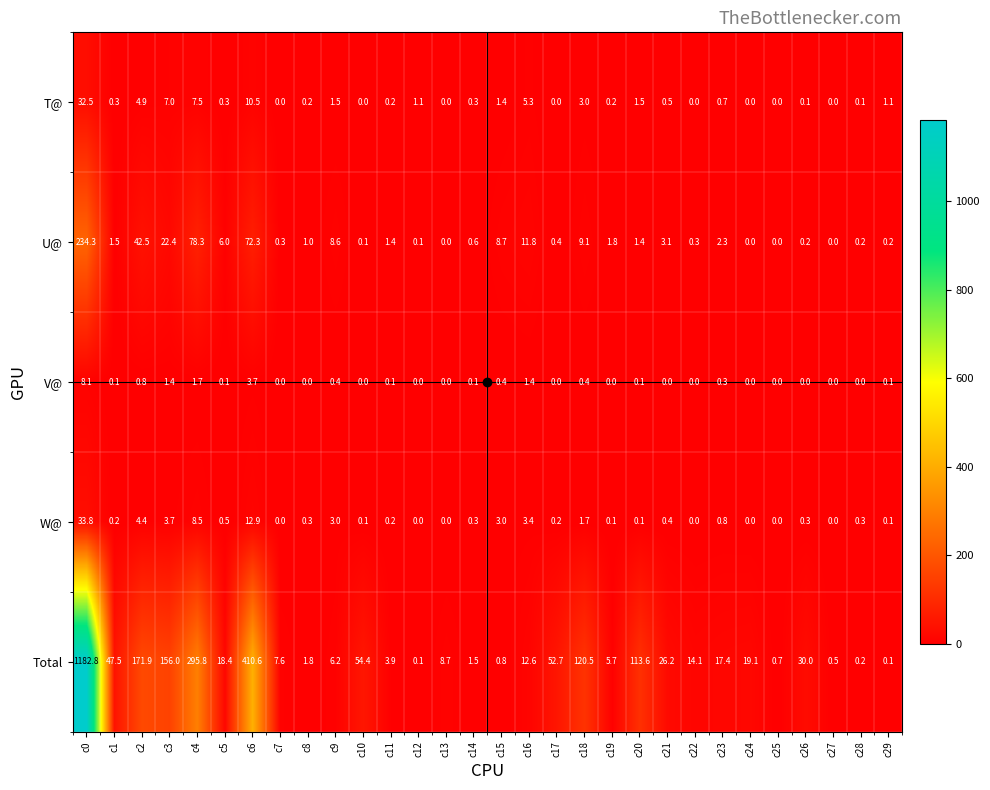

Rank the series at c1 from lowest to highest value.

V@, W@, T@, U@, Total